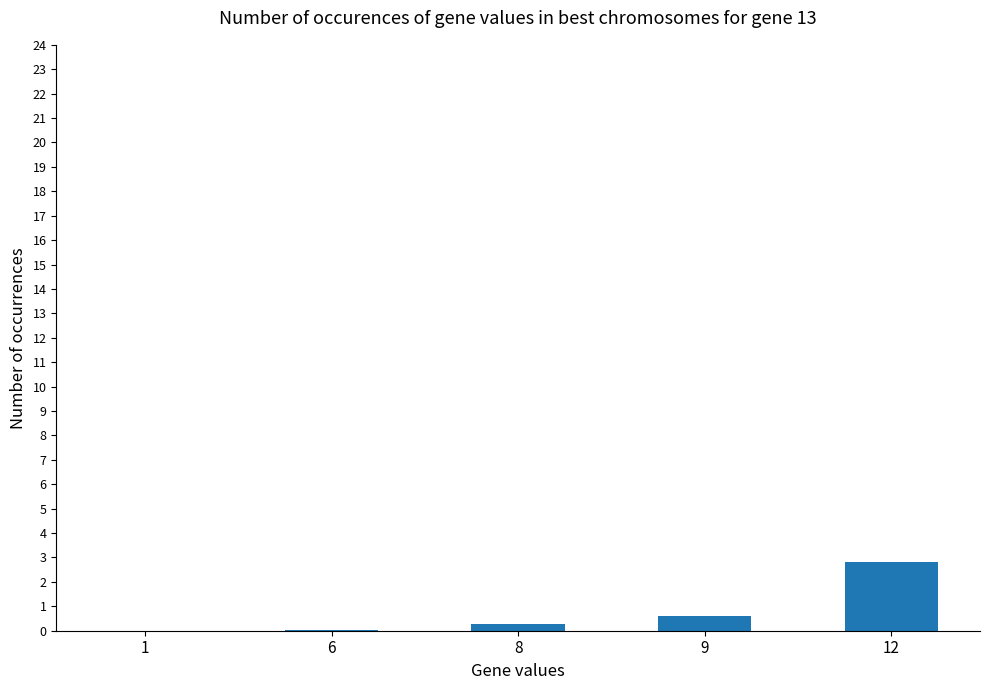

The chart shows a value of 2.8 at 12. True or false?

True